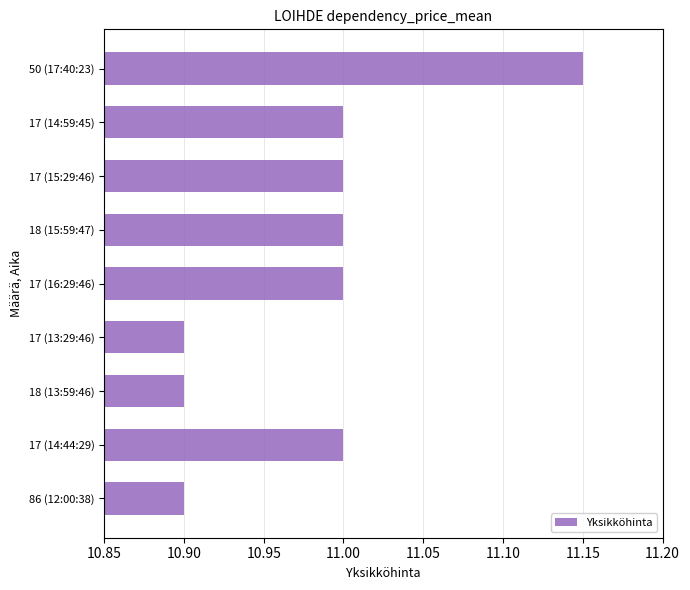

The value at 17 (14:44:29) is 3.7. True or false?

False